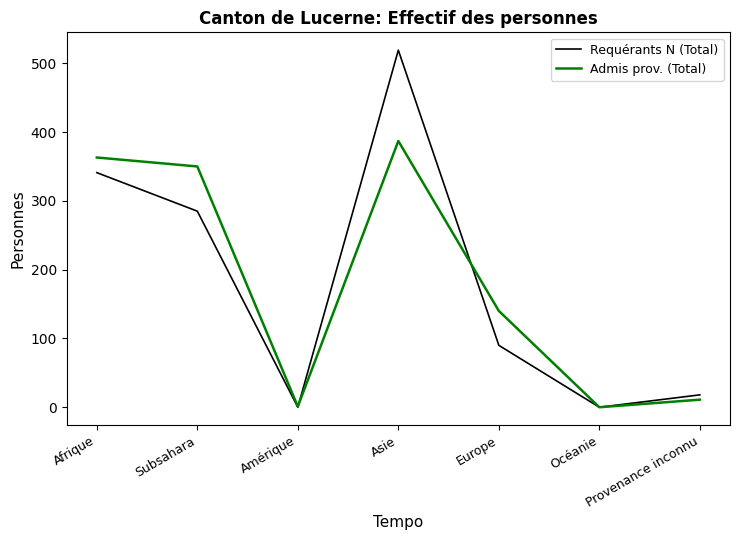

At which category does Requérants N (Total) reach its first local valley?

Amérique